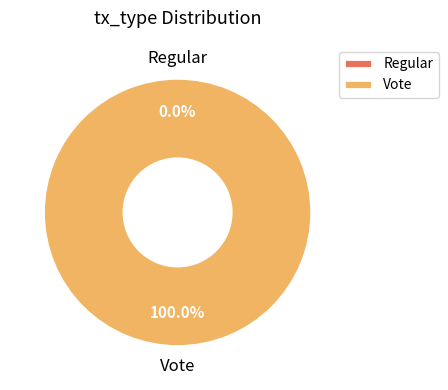

Count the number of slices in the pie.

2